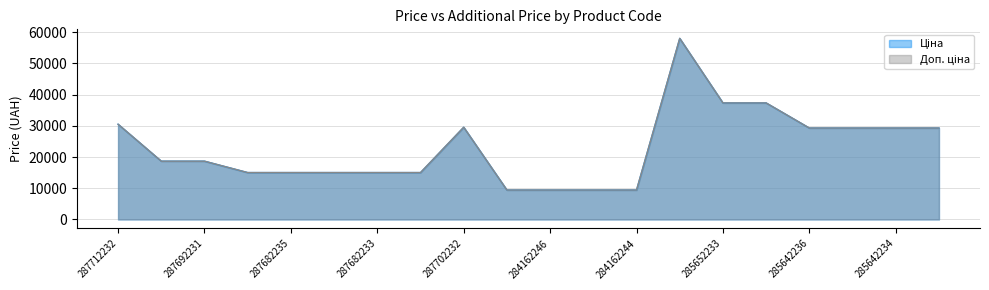

Rank the series by their maximum value, from highest to lowest.

Ціна, Доп. ціна